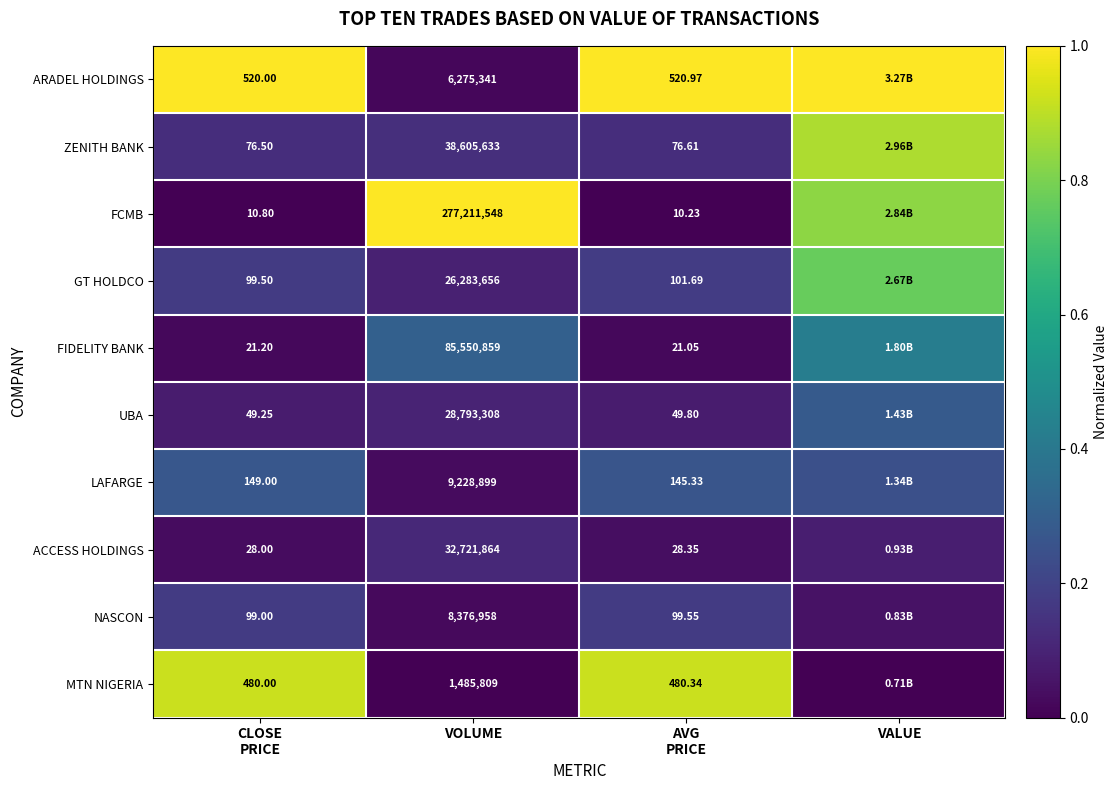

What is the spread (max minus min) of values at CLOSE
PRICE?

509.2